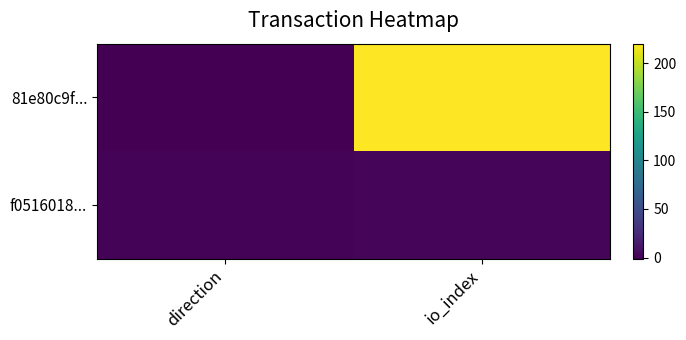

At io_index, list the series in order from smallest to largest.

f0516018..., 81e80c9f...